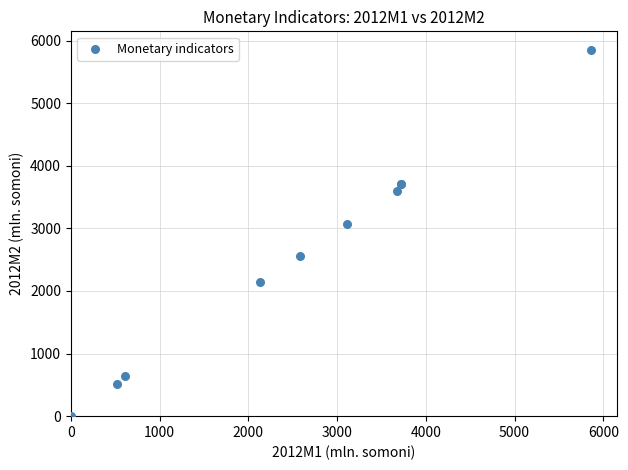

What Y value in the scatter plot is closest to 2927?

3068.5